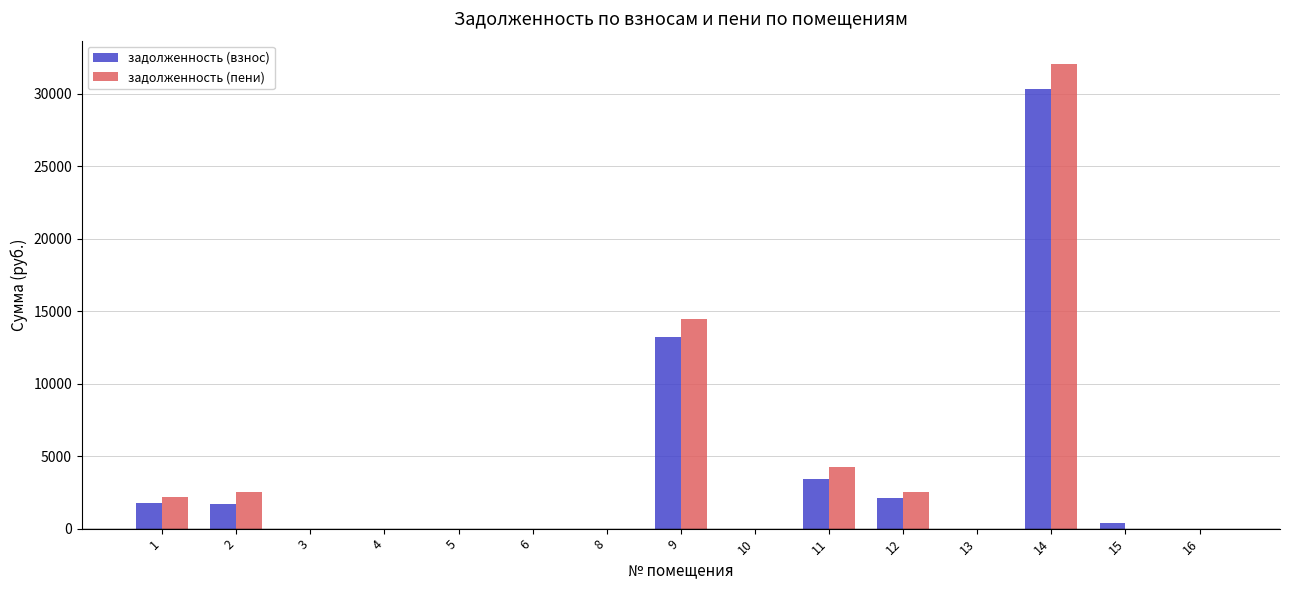

Is the value of задолженность (взнос) at 10 greater than the value of задолженность (пени) at 1?

No